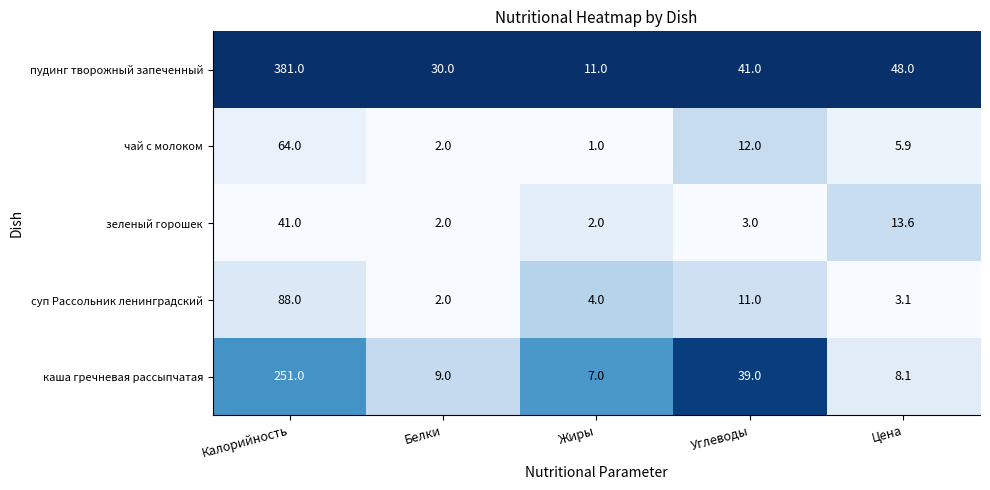

Which series has the largest total across all categories?

пудинг творожный запеченный